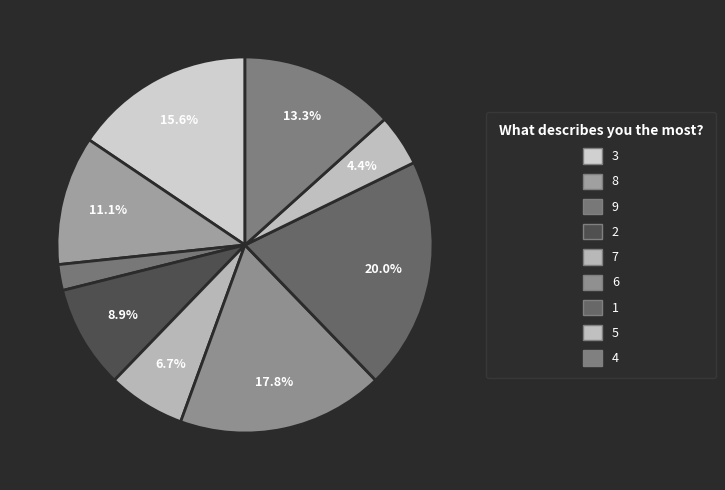

Which slice is the smallest?

9